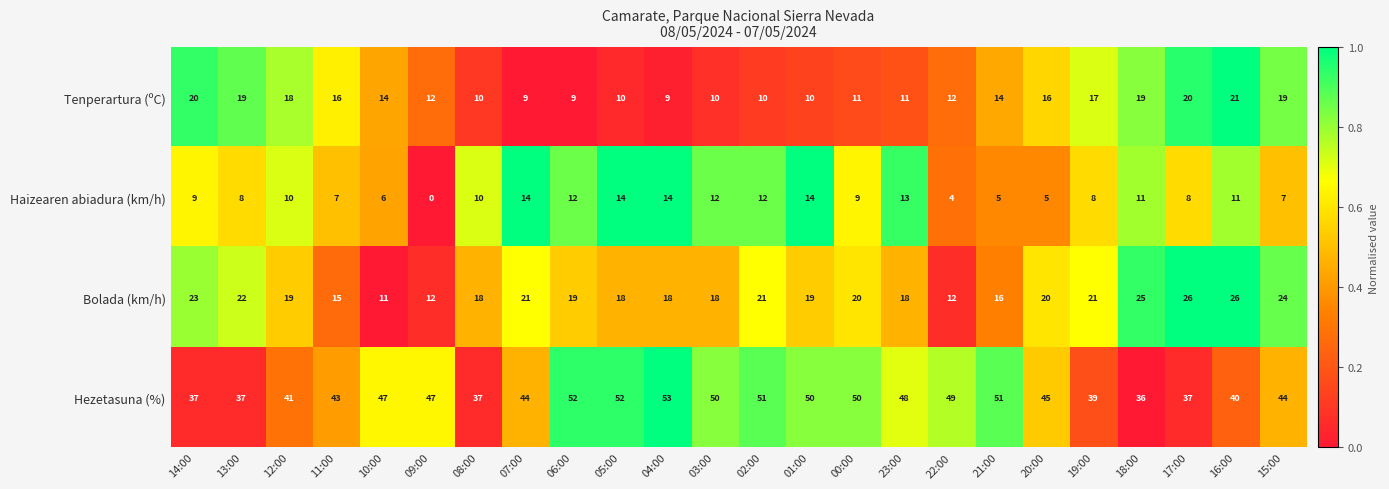

At how many categories does at least one series exceed 0?

24